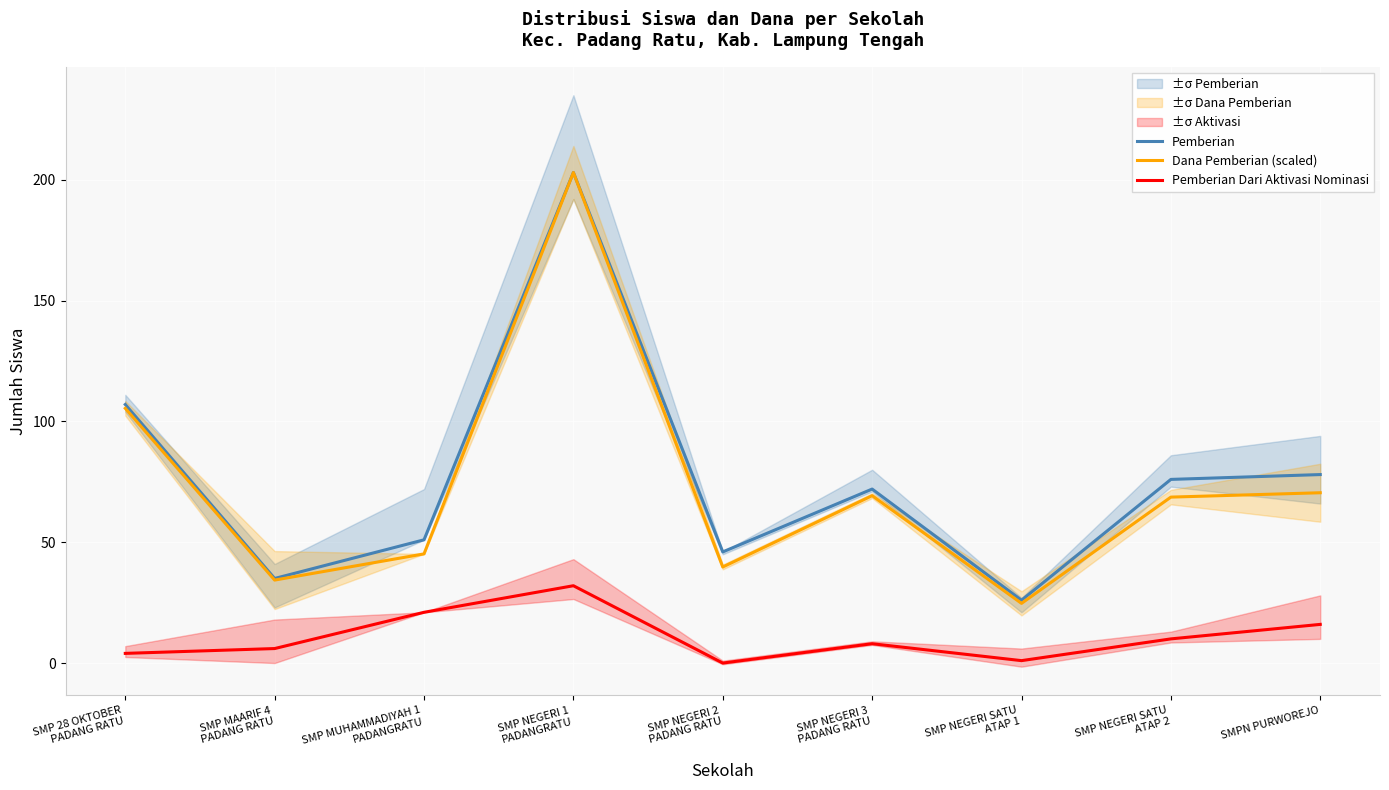

How many data points in Pemberian Dari Aktivasi Nominasi are above 8?

4